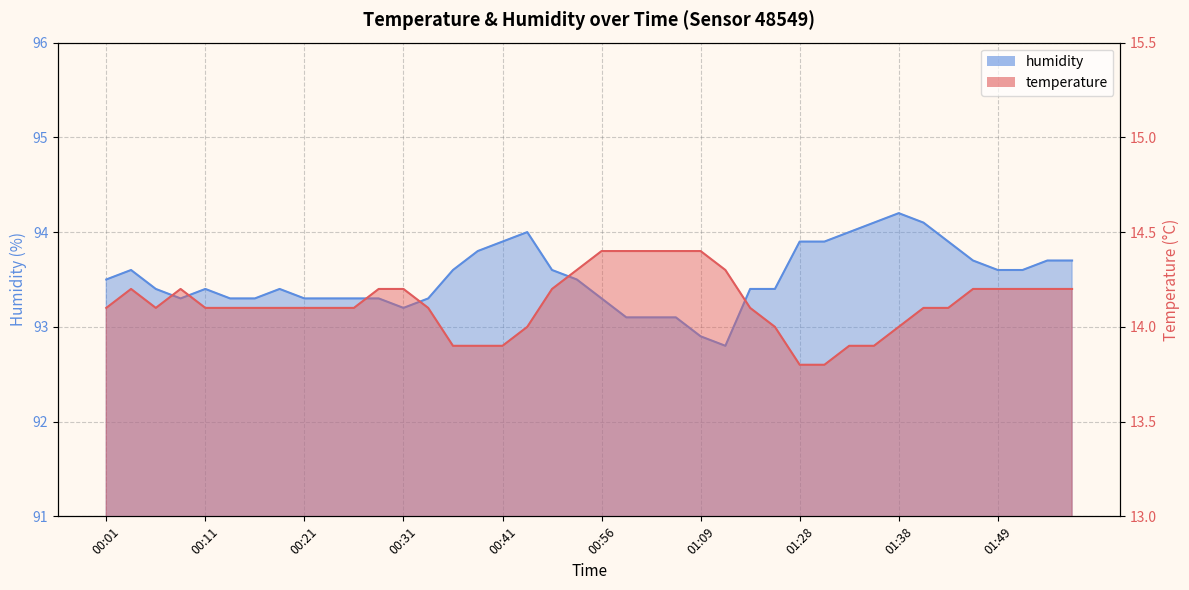

Is the value of temperature at 01:03 greater than the value of humidity at 00:19?

No